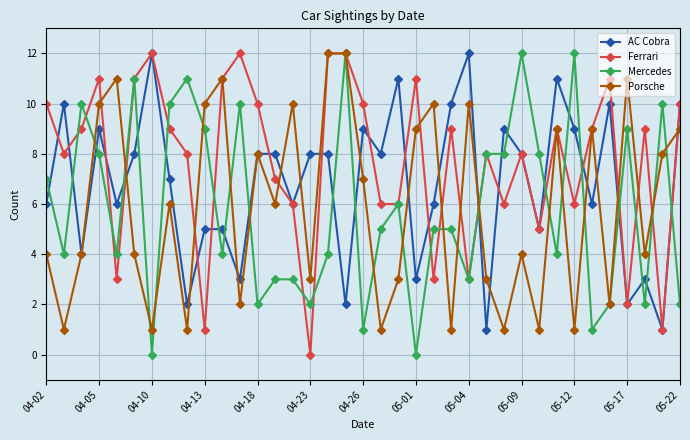

How many intersections are there between AC Cobra and Mercedes?

21